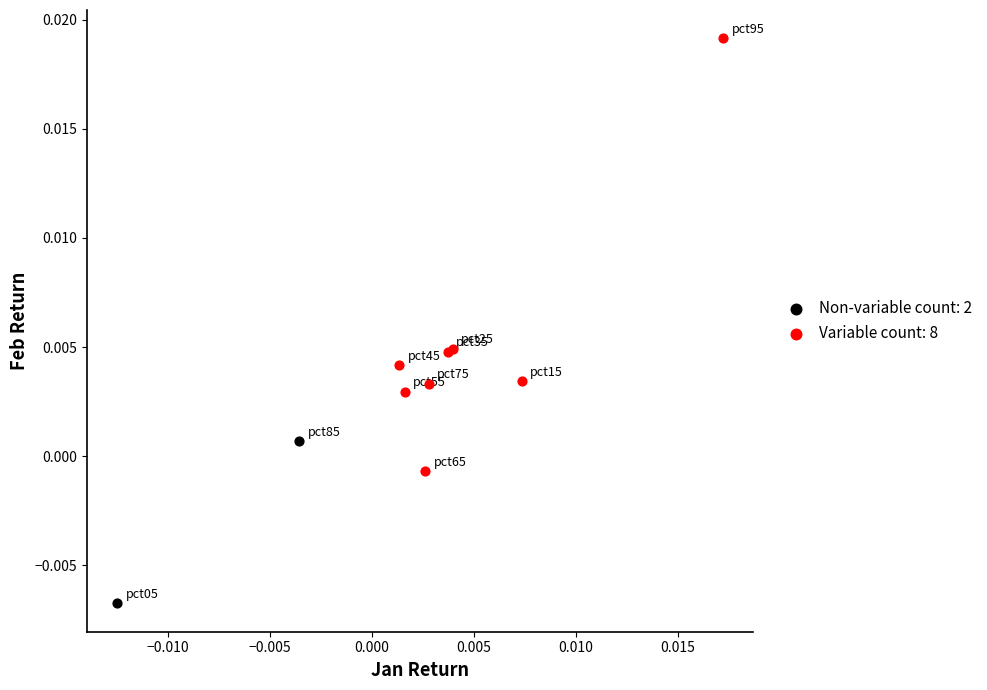

Which series has the largest Y range (max minus min)?

Variable count: 8